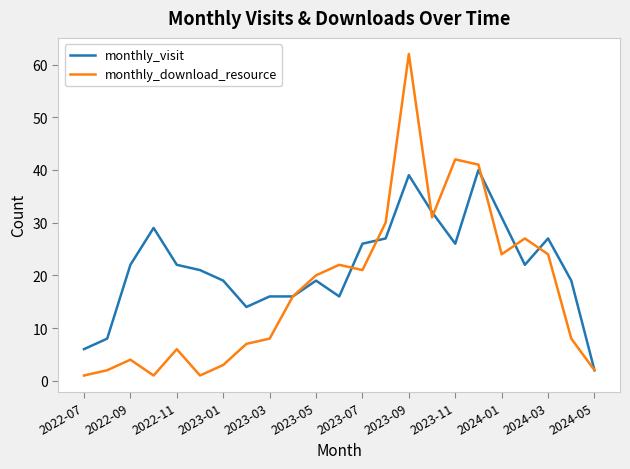

Which series has the largest total across all categories?

monthly_visit